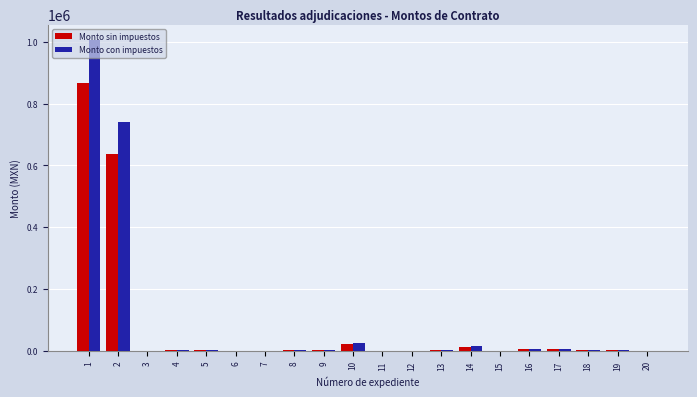

How many groups of bars are there?

20